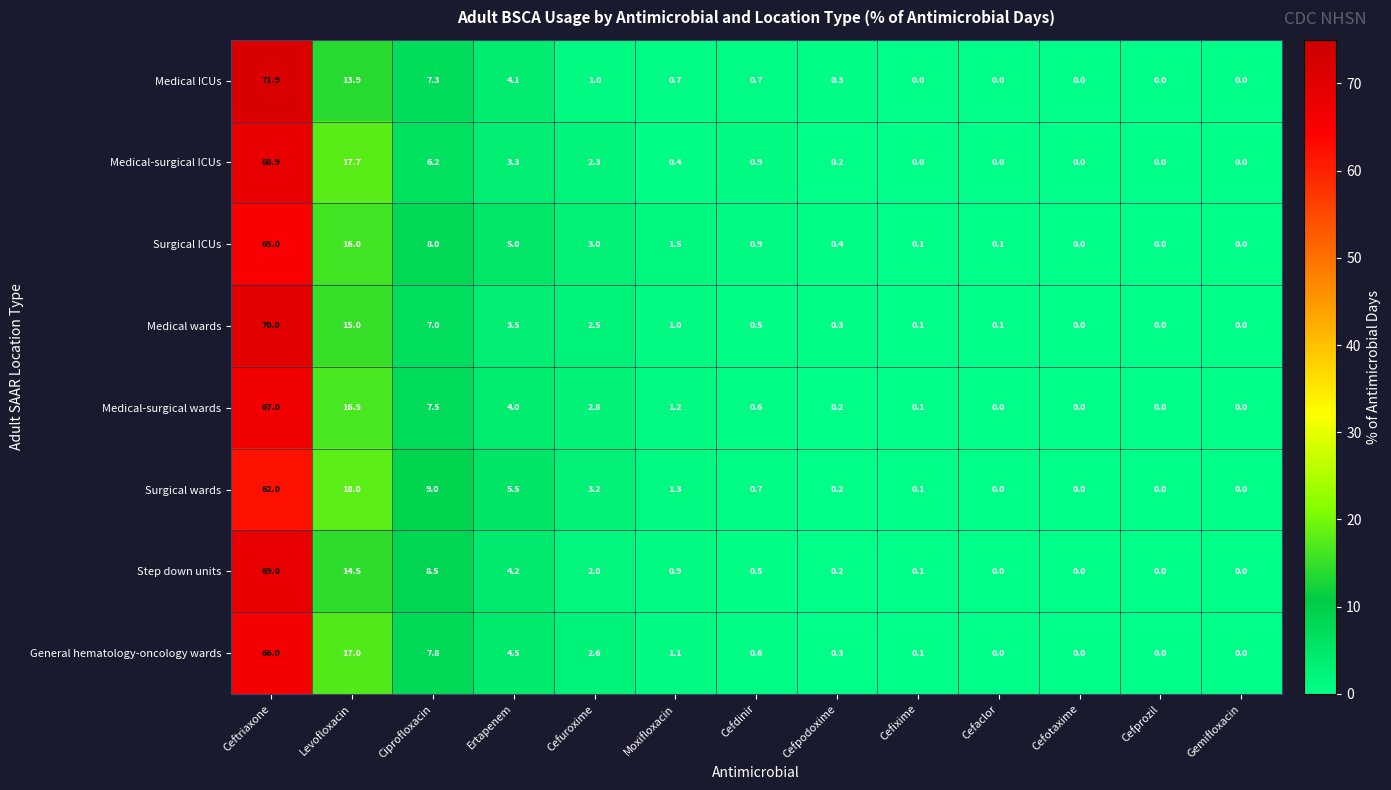

Rank the series by their maximum value, from highest to lowest.

Medical ICUs, Medical wards, Step down units, Medical-surgical ICUs, Medical-surgical wards, General hematology-oncology wards, Surgical ICUs, Surgical wards